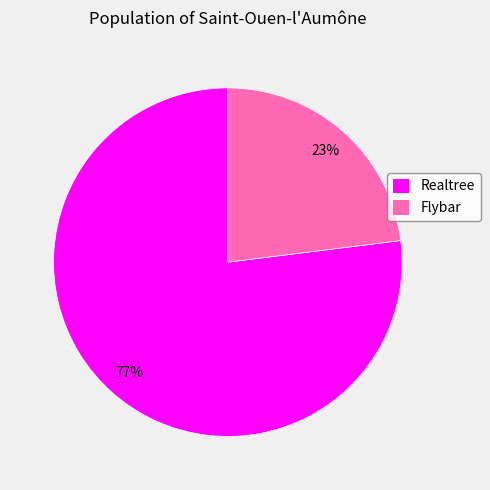

Approximately how many times larger is the value at Flybar compared to Realtree?

0.3